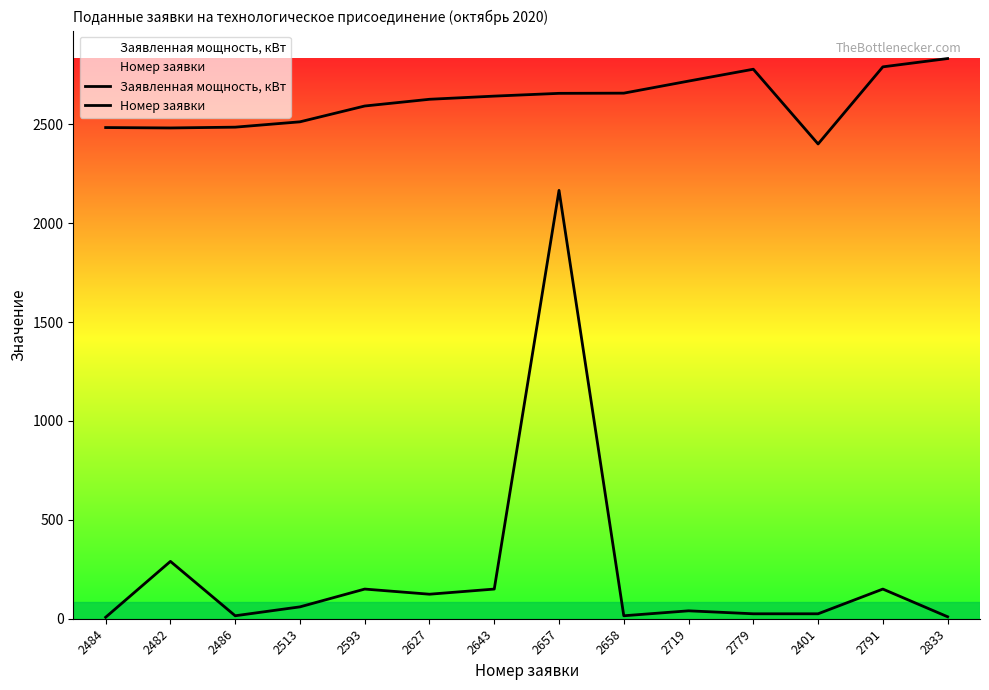

Between 2486 and 2791, which series saw the biggest shift?

Номер заявки